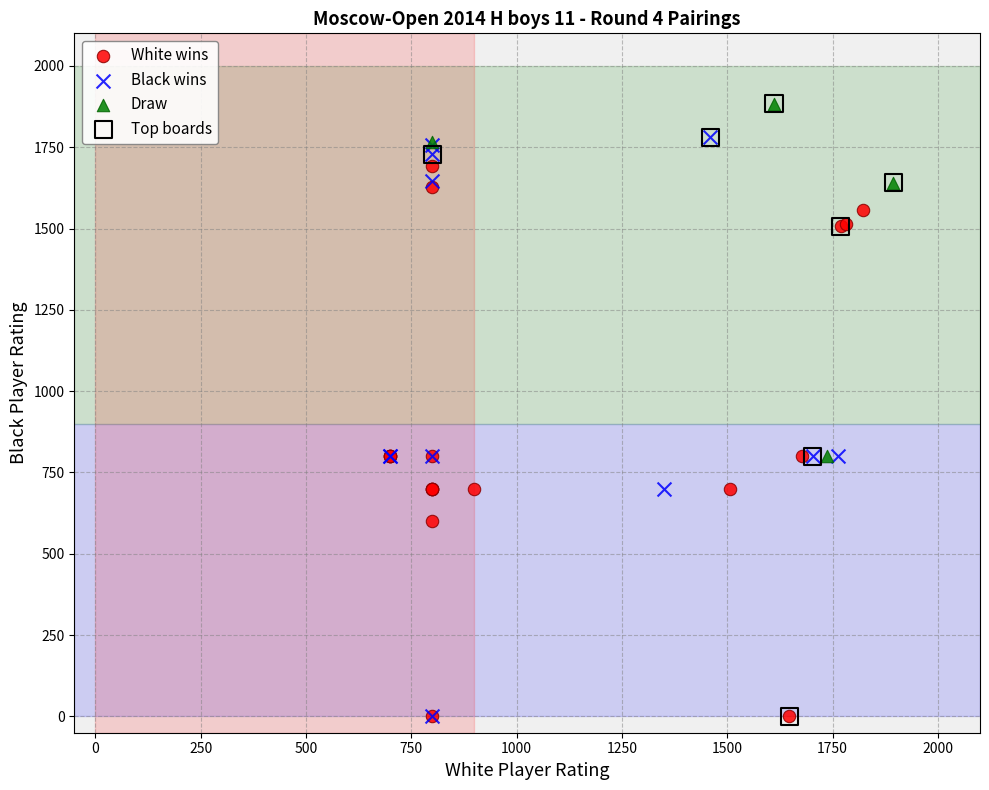

What are all the series names shown in the legend?

White wins, Black wins, Draw, Top boards